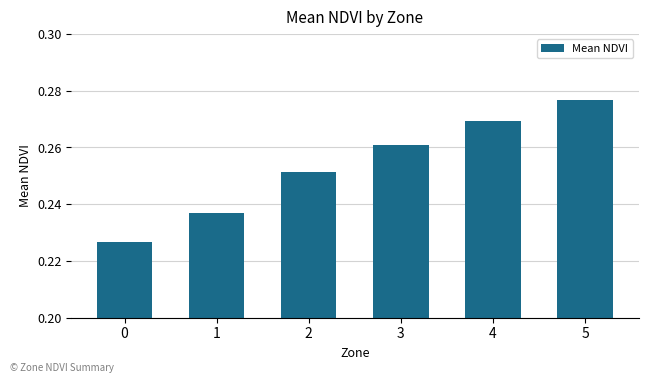

The chart shows a value of 0.1 at 3. True or false?

False